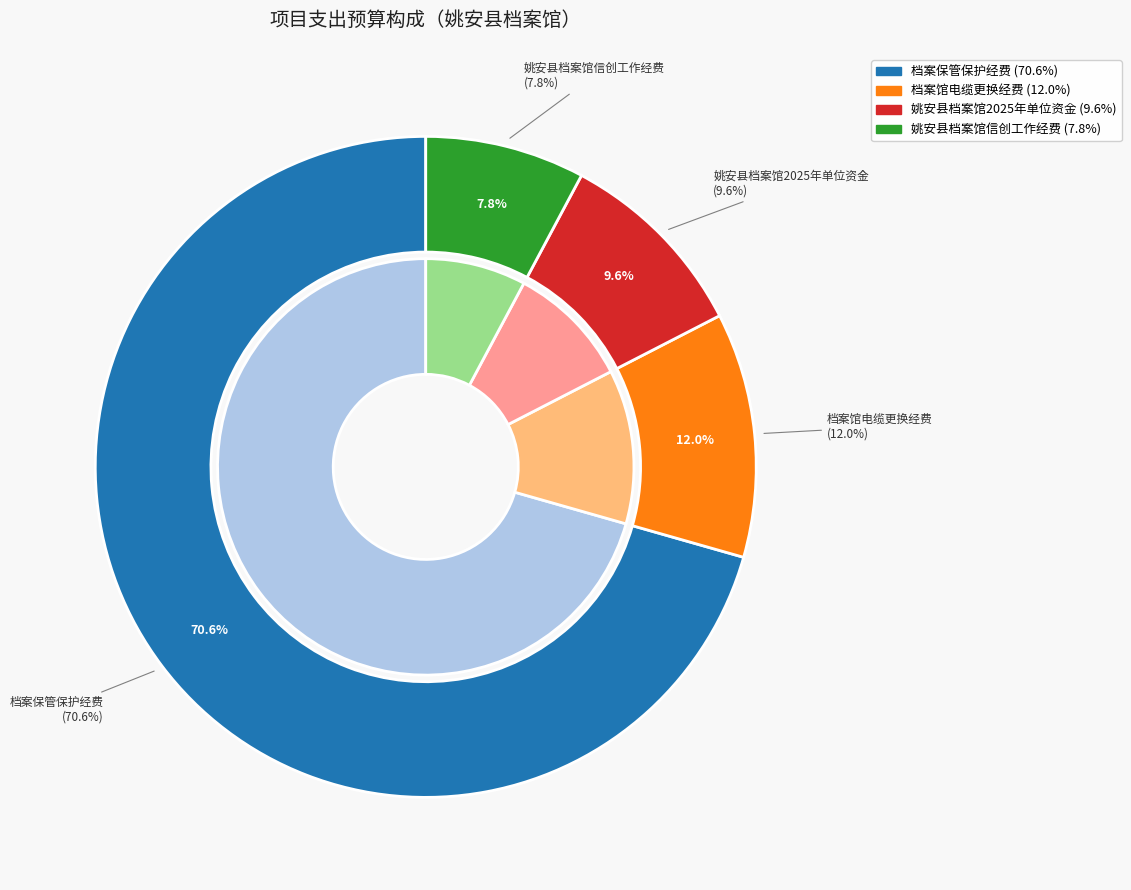

What percentage is the 档案馆电缆更换经费 slice, to the nearest percent?

12%